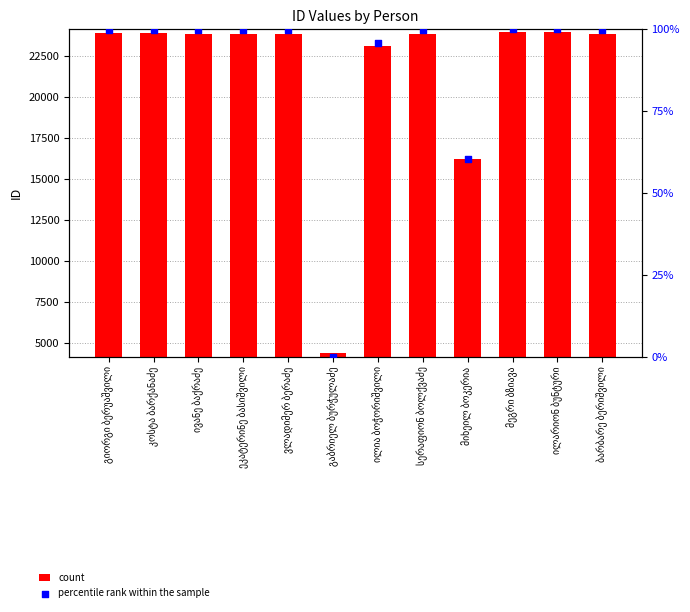

At which category is the sum across all series the highest?

მეგრი ბზიავა